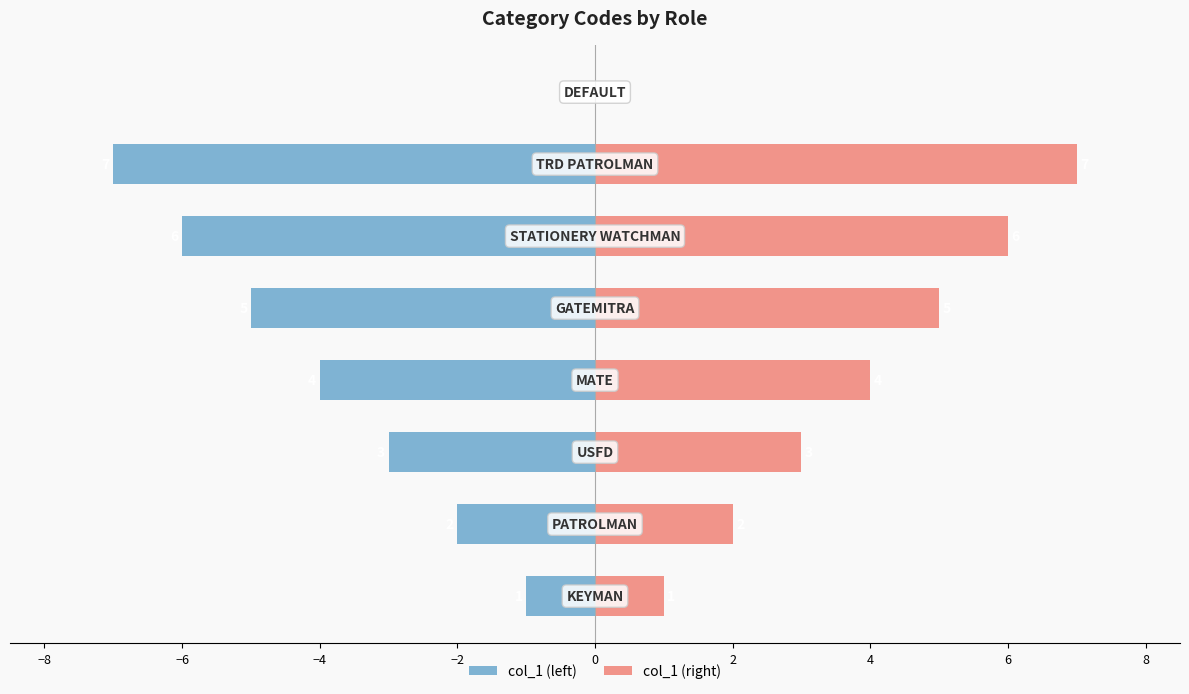

What is the maximum value for col_1 (right)?

7